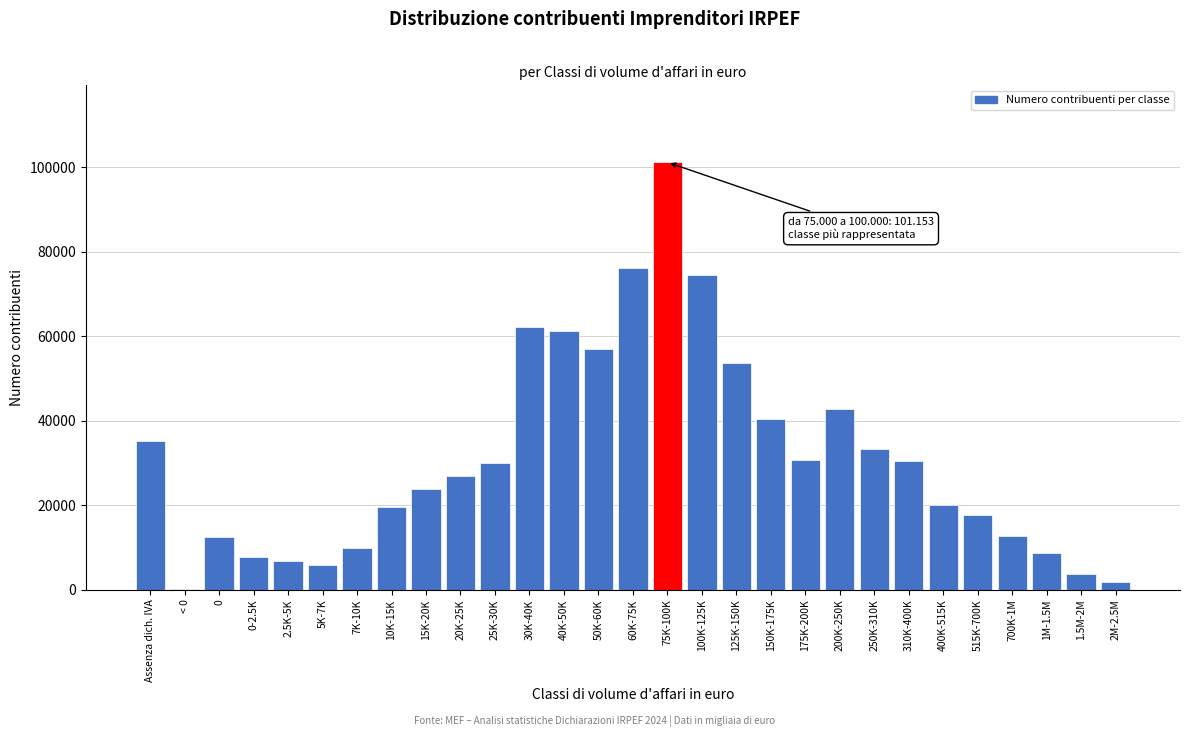

What is the change in value from 7K-10K to 125K-150K?

+43849